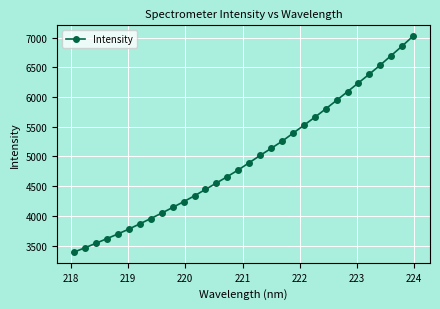

How many data points are less than 4895?

16